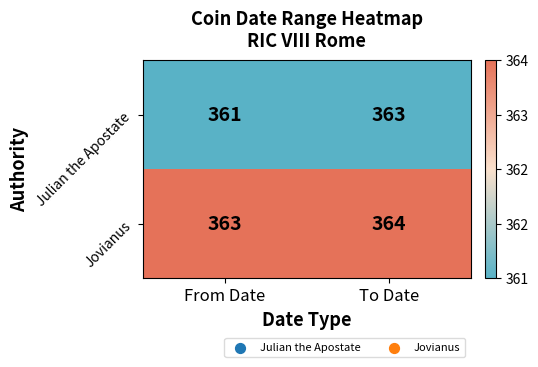

Which series changed the most between From Date and To Date?

Julian the Apostate